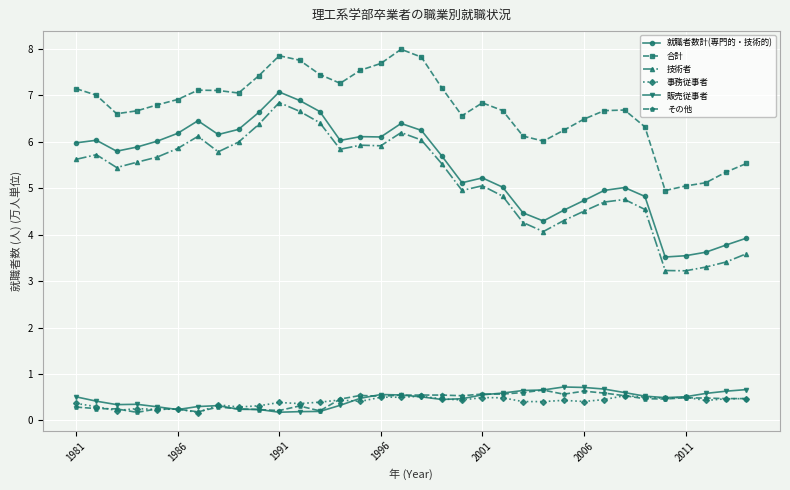

Does the chart have visible grid lines?

Yes